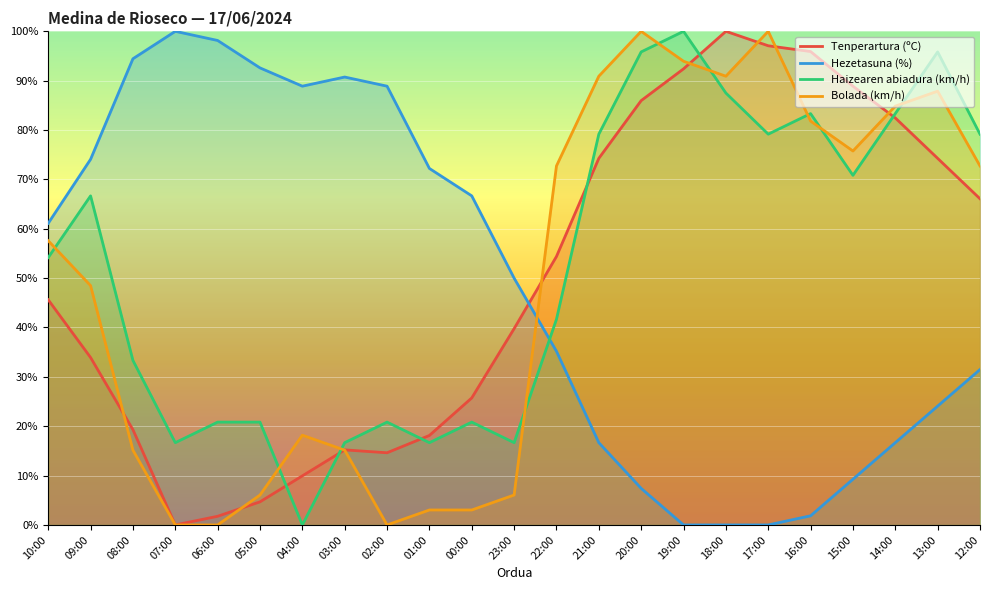

What position from the right is 07:00?

20